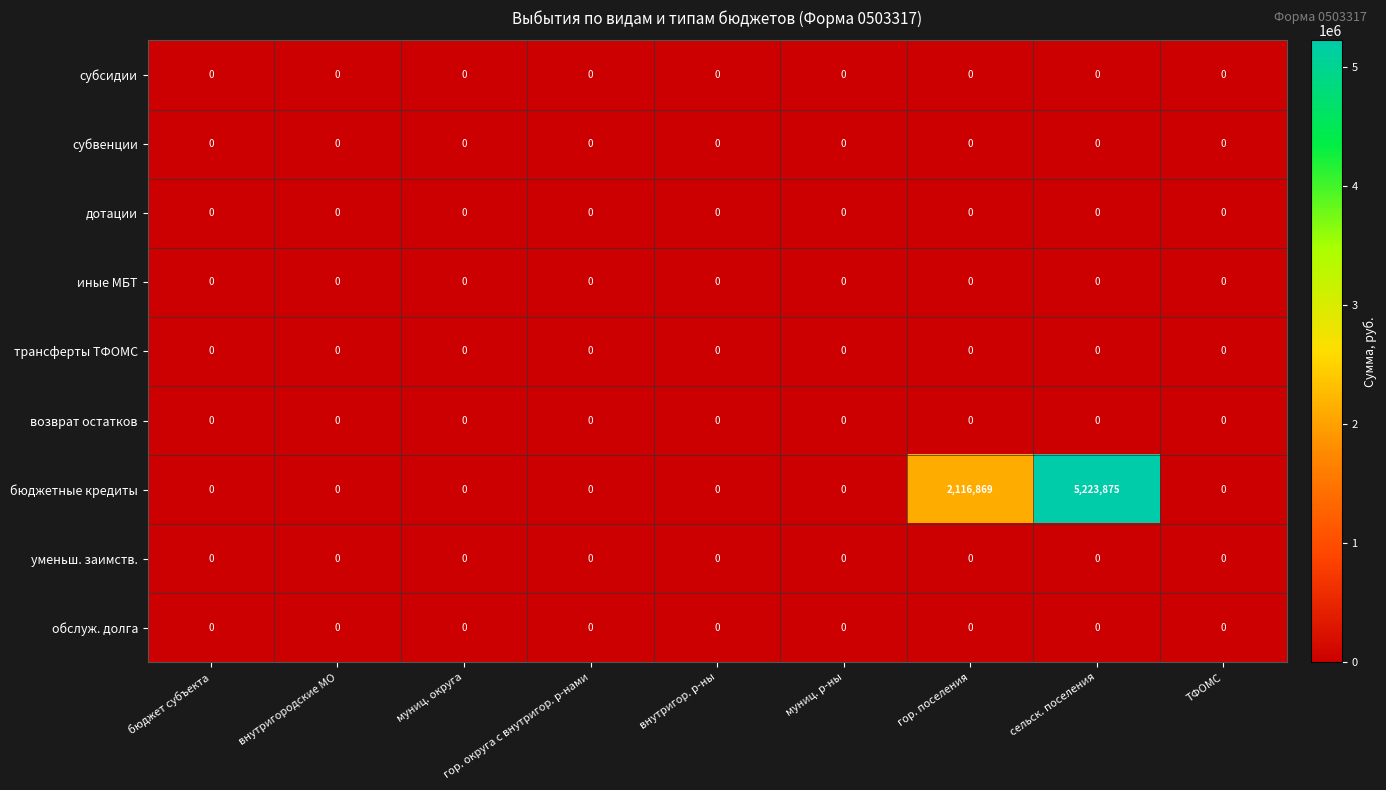

What is the highest value of the бюджетные кредиты series?

5223875